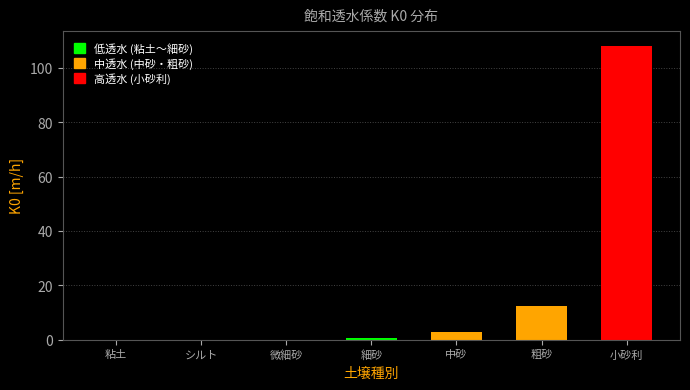

Where is the data nearest to the value 54?

粗砂